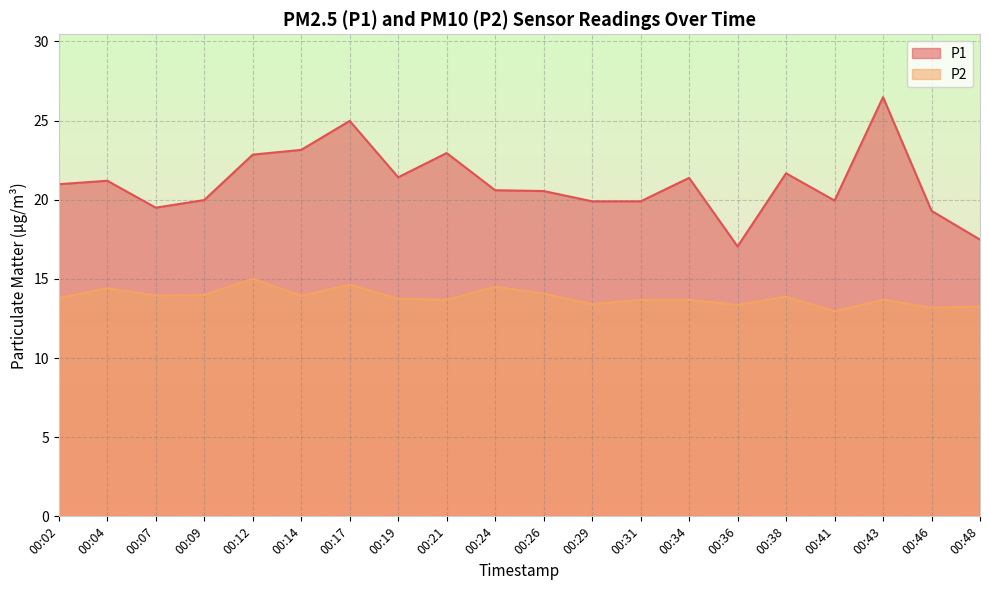

Reading left to right, transcribe all the data shown in this chart.

P1: 00:02=21.0	00:04=21.2	00:07=19.5	00:09=20.0	00:12=22.9	00:14=23.1	00:17=25.0	00:19=21.4	00:21=22.9	00:24=20.6	00:26=20.6	00:29=19.9	00:31=19.9	00:34=21.4	00:36=17.1	00:38=21.7	00:41=19.9	00:43=26.5	00:46=19.3	00:48=17.5
P2: 00:02=13.8	00:04=14.4	00:07=13.9	00:09=14.0	00:12=15.0	00:14=13.9	00:17=14.6	00:19=13.8	00:21=13.7	00:24=14.5	00:26=14.1	00:29=13.4	00:31=13.7	00:34=13.7	00:36=13.3	00:38=13.9	00:41=12.9	00:43=13.7	00:46=13.2	00:48=13.2